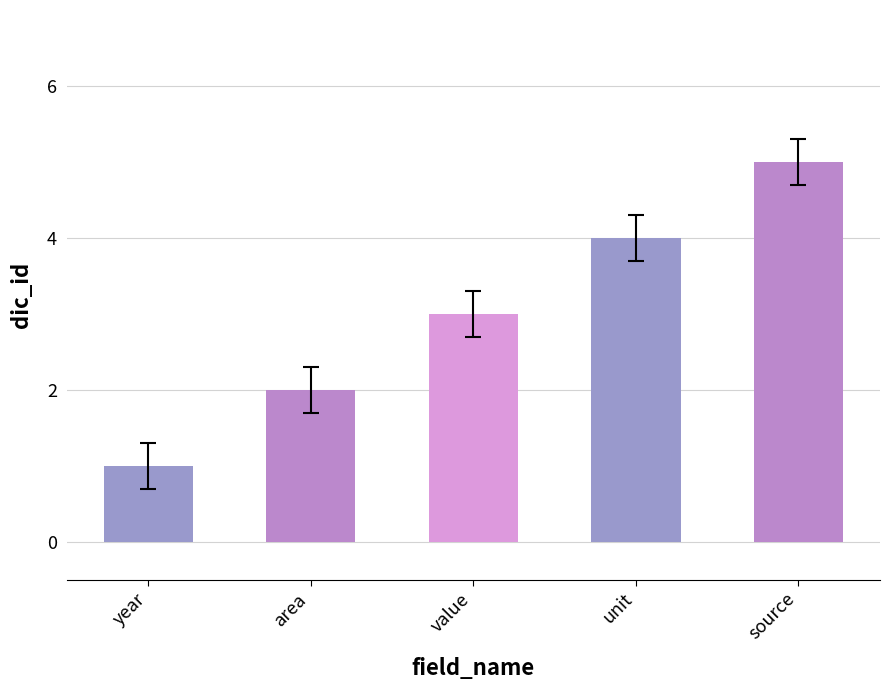

What is the average value?

3